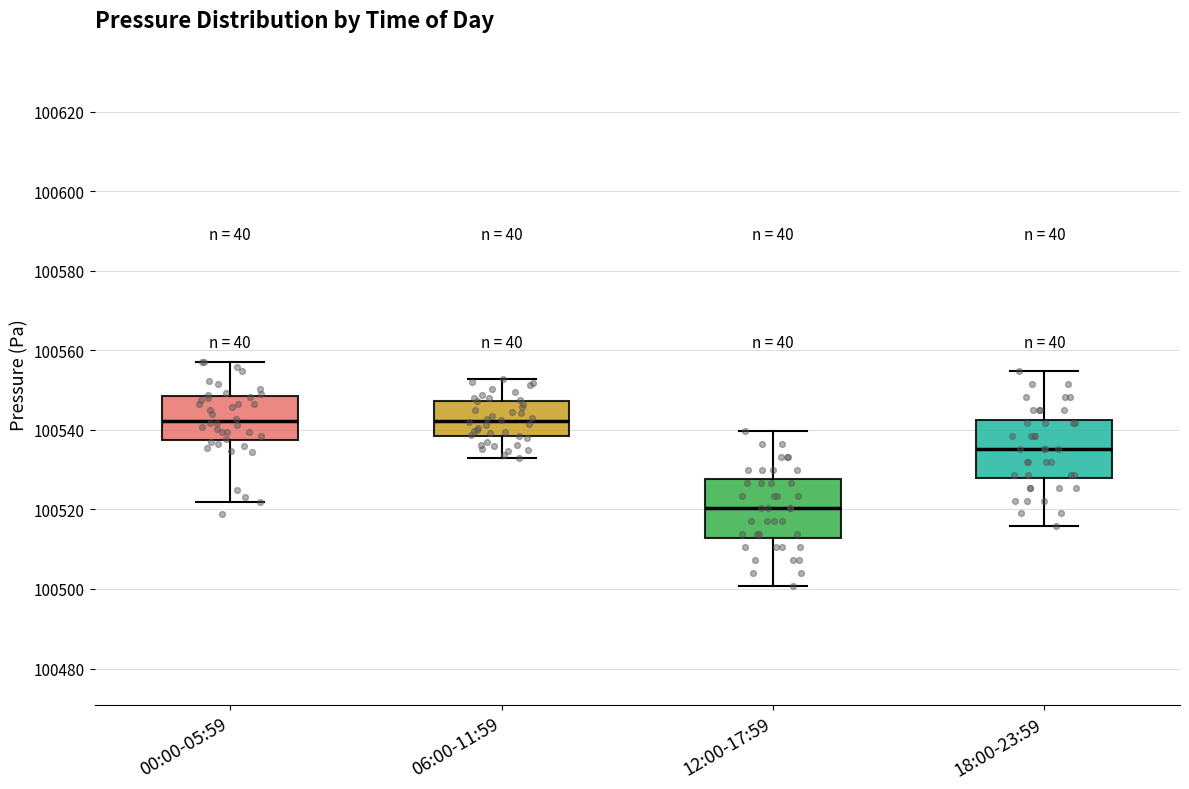

Reading left to right, read every box against the y-axis: the position of its median line, the range the box covers, and the ends of its whiskers. The values are not printed on the chart, so give them approximately, as read against the axis.

00:00-05:59: median 100542, box 100538 to 100548, whiskers 100522 to 100558
06:00-11:59: median 100542, box 100538 to 100548, whiskers 100534 to 100552
12:00-17:59: median 100520, box 100512 to 100528, whiskers 100500 to 100540
18:00-23:59: median 100536, box 100528 to 100542, whiskers 100516 to 100554